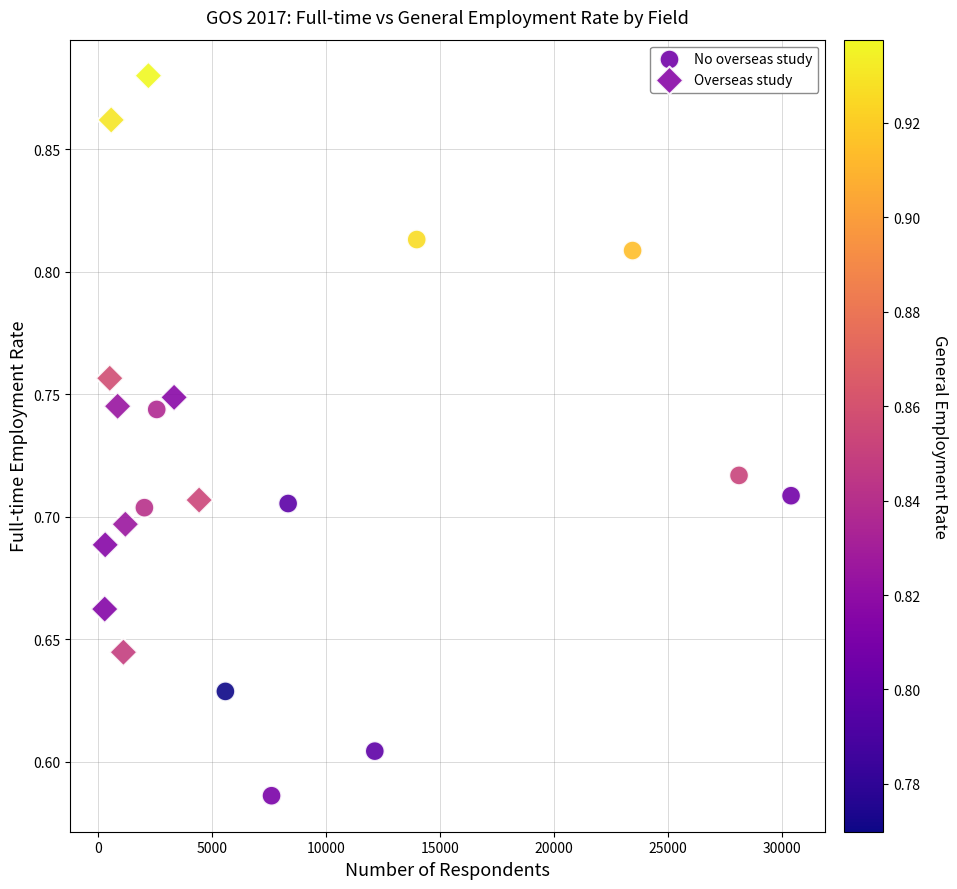

Which series has the widest spread of Y values?

Overseas study